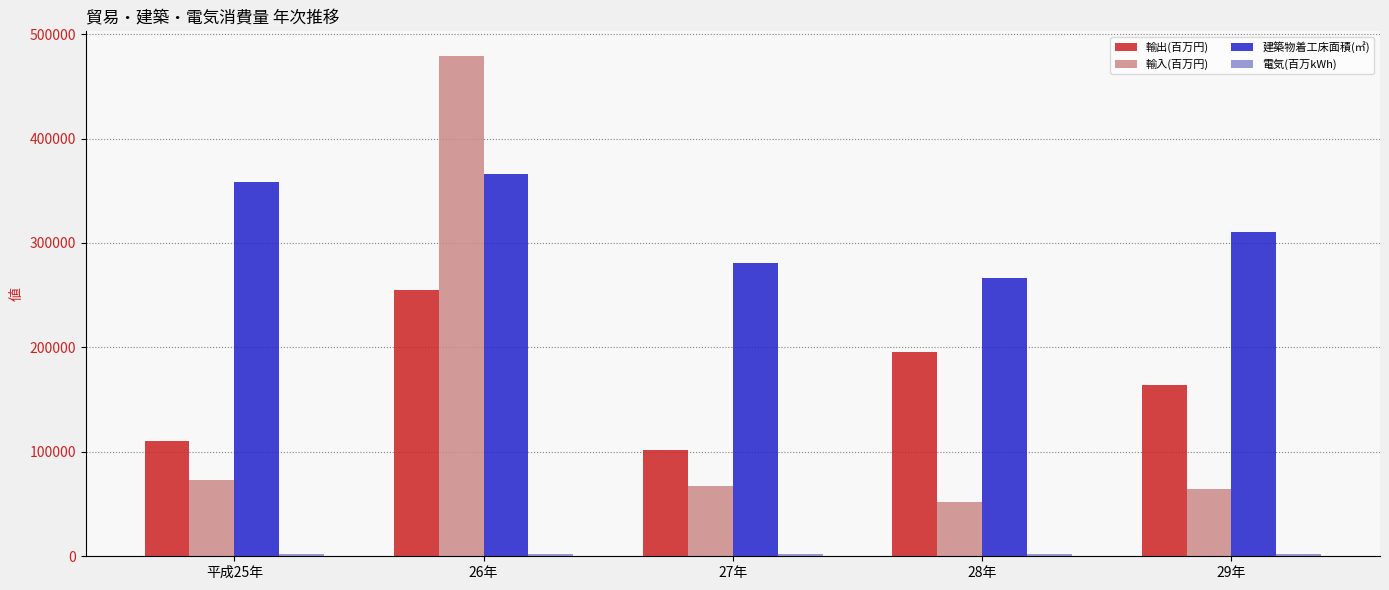

The value of 輸入(百万円) at 27年 is 67675. True or false?

True